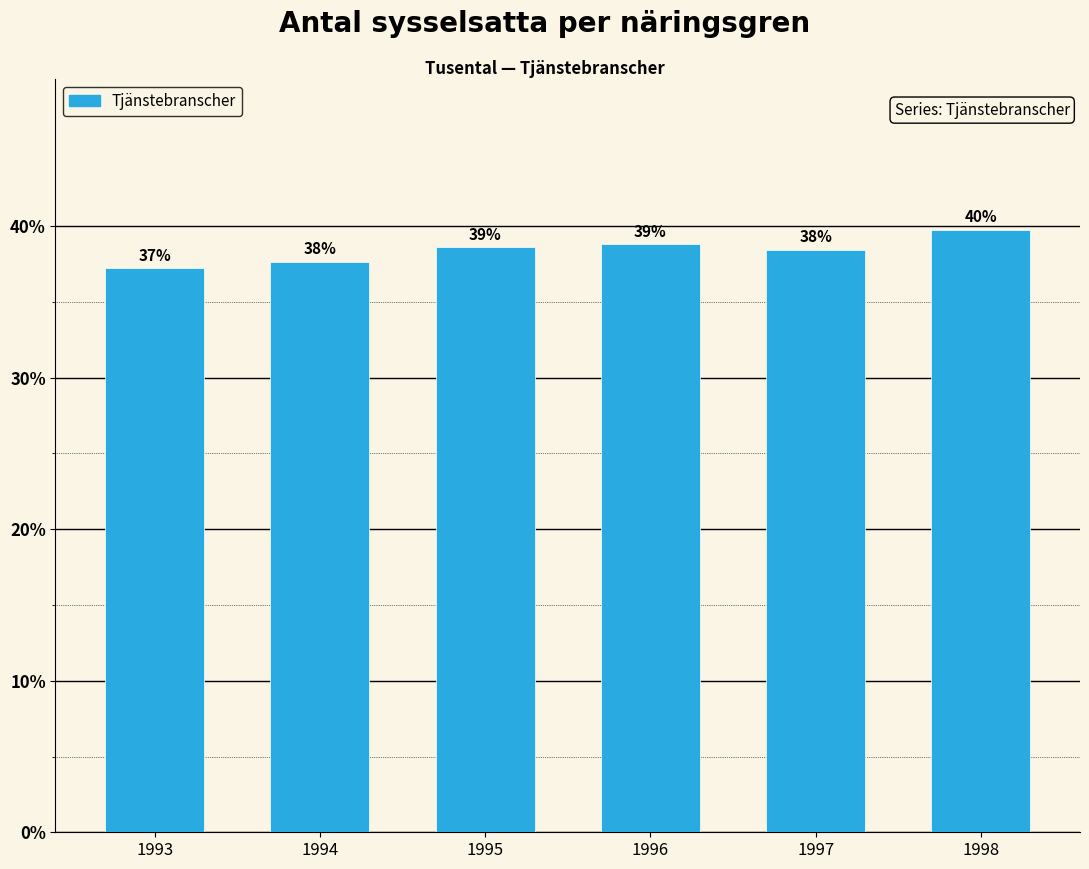

What is the difference between the maximum and minimum values?

2.5